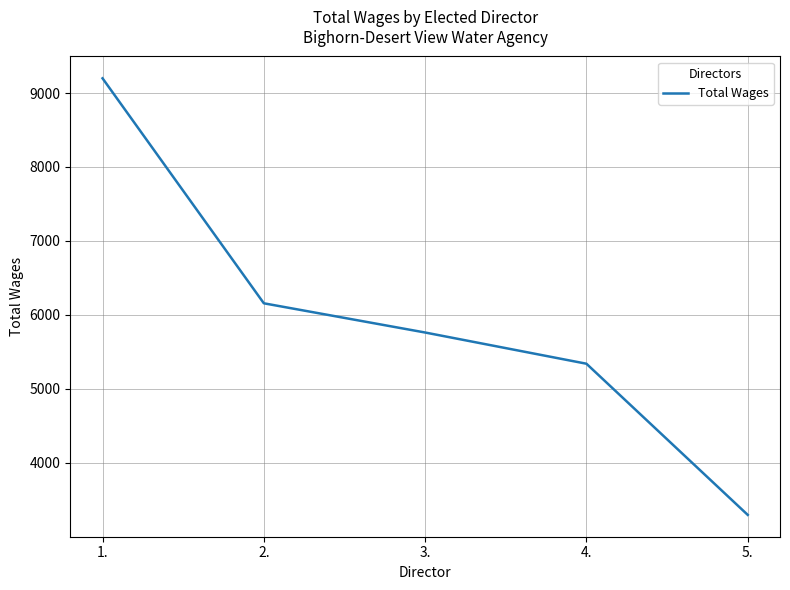

The chart shows a value of 3296 at 5.. True or false?

True